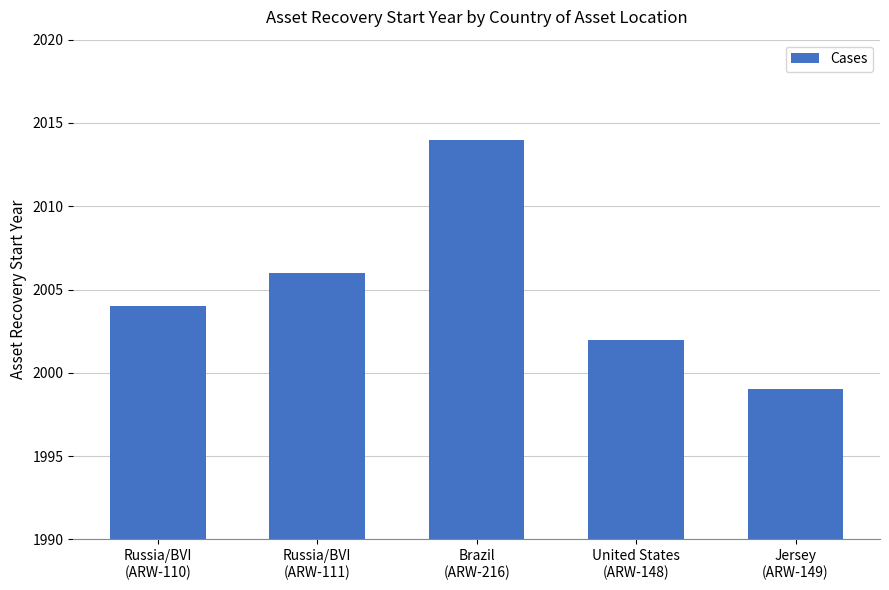

List the labels in order of value, largest first.

Brazil
(ARW-216), Russia/BVI
(ARW-111), Russia/BVI
(ARW-110), United States
(ARW-148), Jersey
(ARW-149)